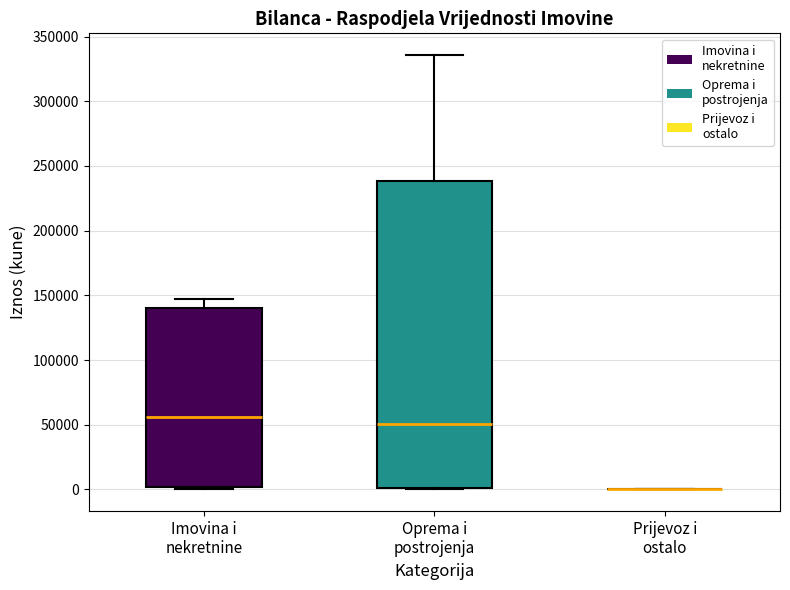

Comparing the boxes themselves (not the whiskers), which one is the tallest?

Oprema i postrojenja